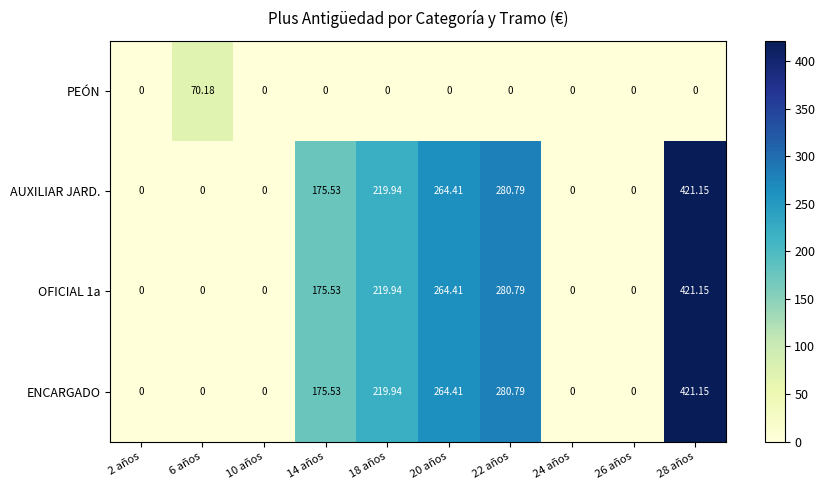

Count the number of data series in this chart.

4